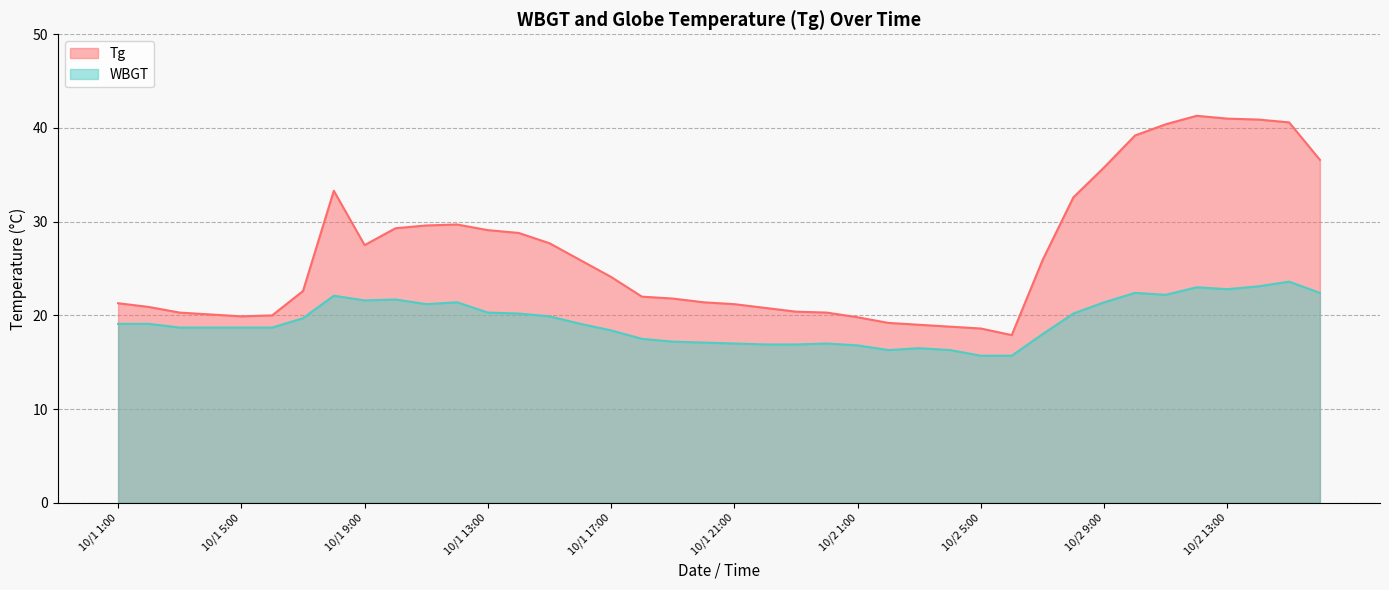

Reading left to right, extract all data points from this chart.

Tg: 21.3	20.9	20.3	20.1	19.9	20.0	22.6	33.3	27.5	29.3	29.6	29.7	29.1	28.8	27.7	25.9	24.1	22.0	21.8	21.4	21.2	20.8	20.4	20.3	19.8	19.2	19.0	18.8	18.6	17.9	25.9	32.6	35.8	39.2	40.4	41.3	41.0	40.9	40.6	36.6
WBGT: 19.1	19.1	18.7	18.7	18.7	18.7	19.7	22.1	21.6	21.7	21.2	21.4	20.3	20.2	19.9	19.1	18.4	17.5	17.2	17.1	17.0	16.9	16.9	17.0	16.8	16.3	16.5	16.3	15.7	15.7	18.0	20.2	21.4	22.4	22.2	23.0	22.8	23.1	23.6	22.4